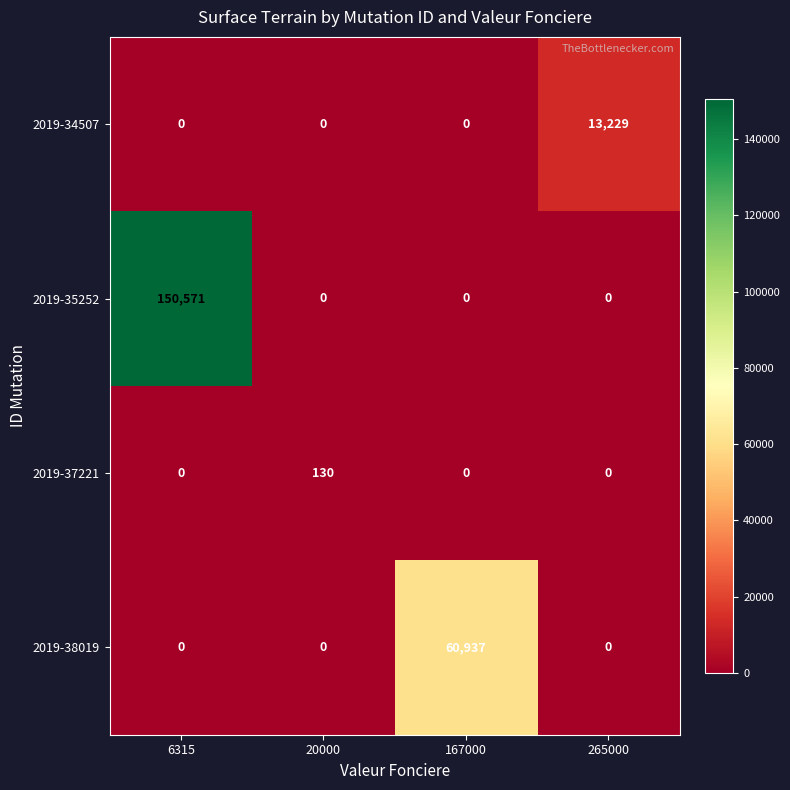

Read the 2019-35252 value at 6315.

150571